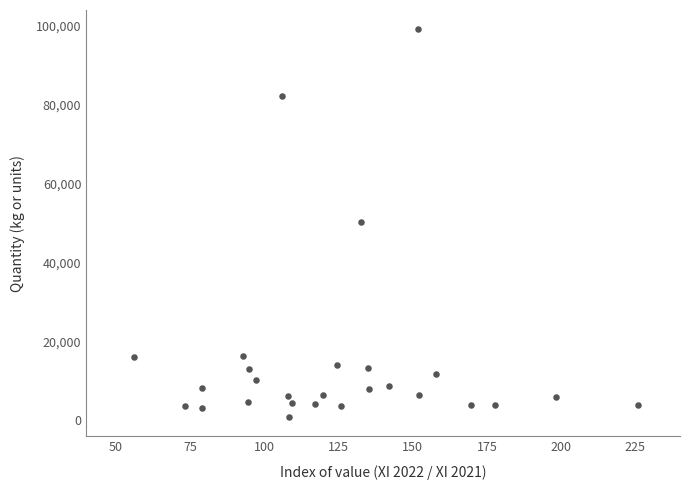

What is the range of Y values (max minus min)?

98250